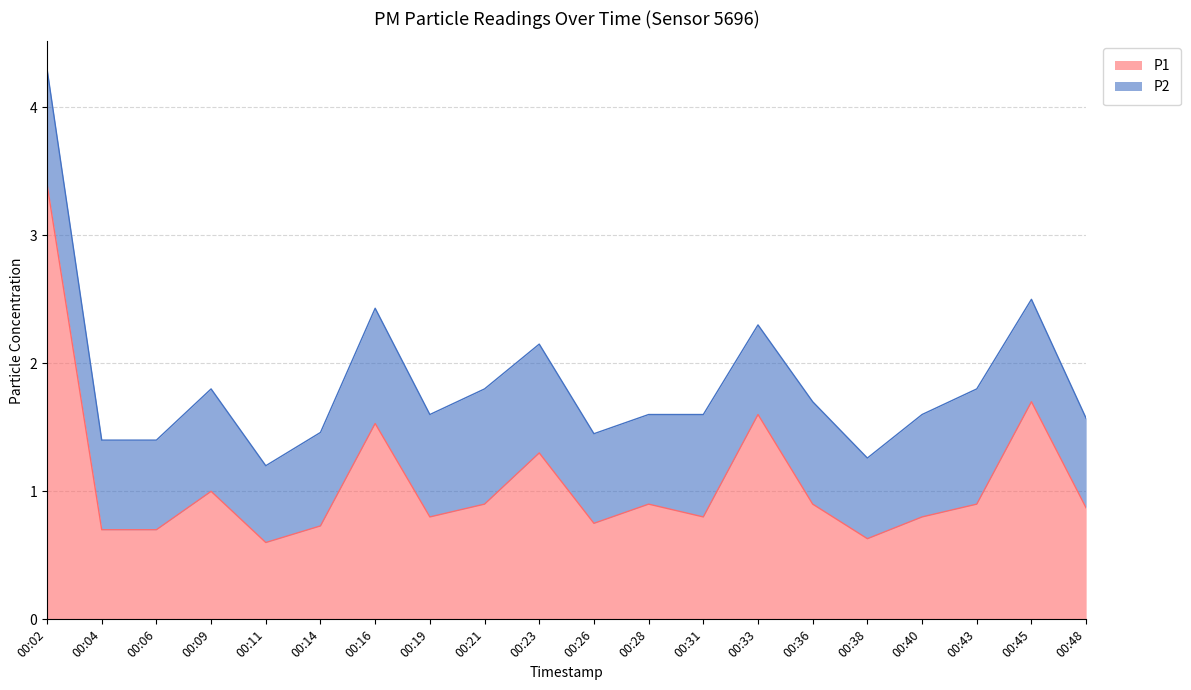

The value at 00:48 is 0.9. True or false?

True